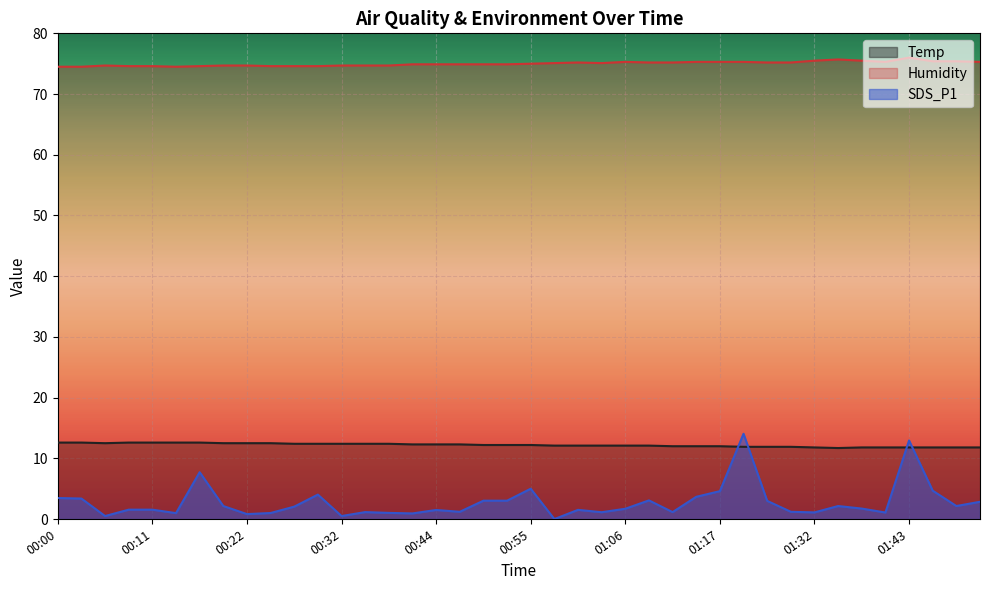

Which series has the largest range (max minus min)?

SDS_P1